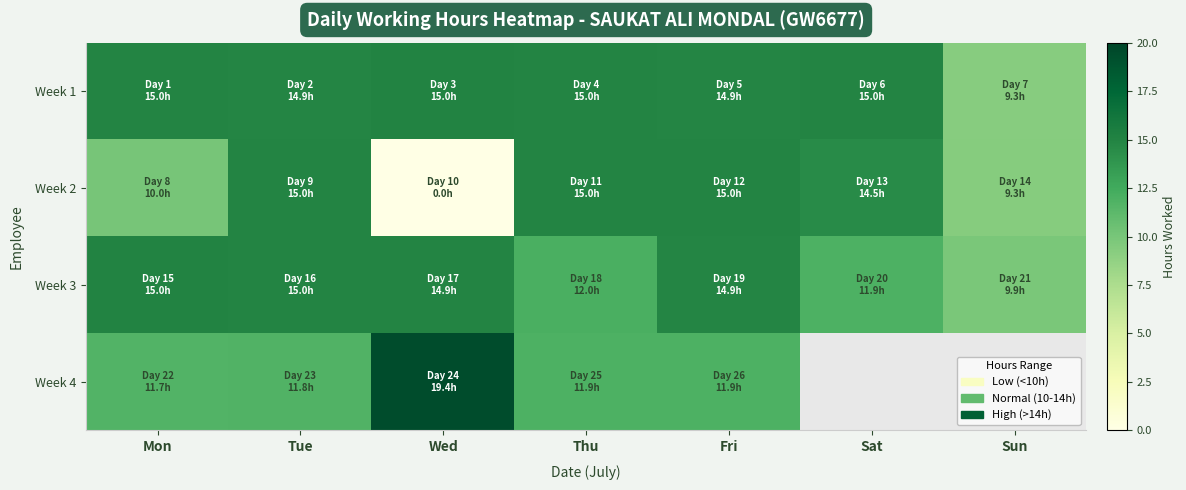

Is it true that Week 2 equals 19.7 at Thu?

False